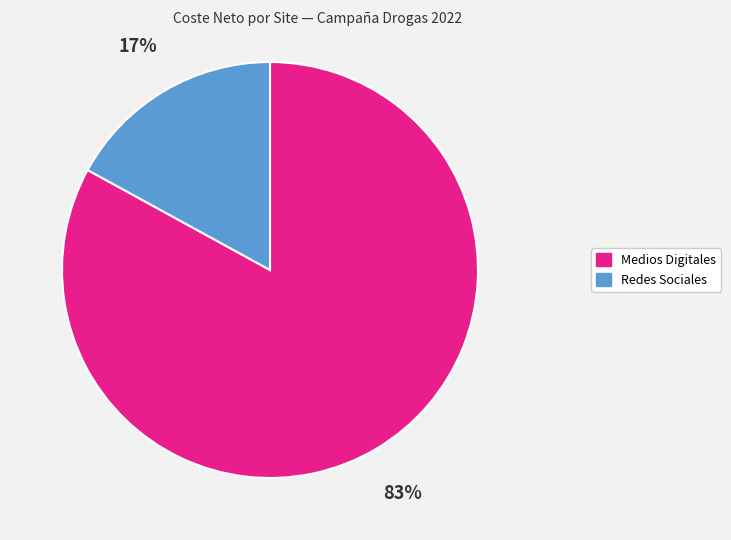

Count the number of slices in the pie.

2